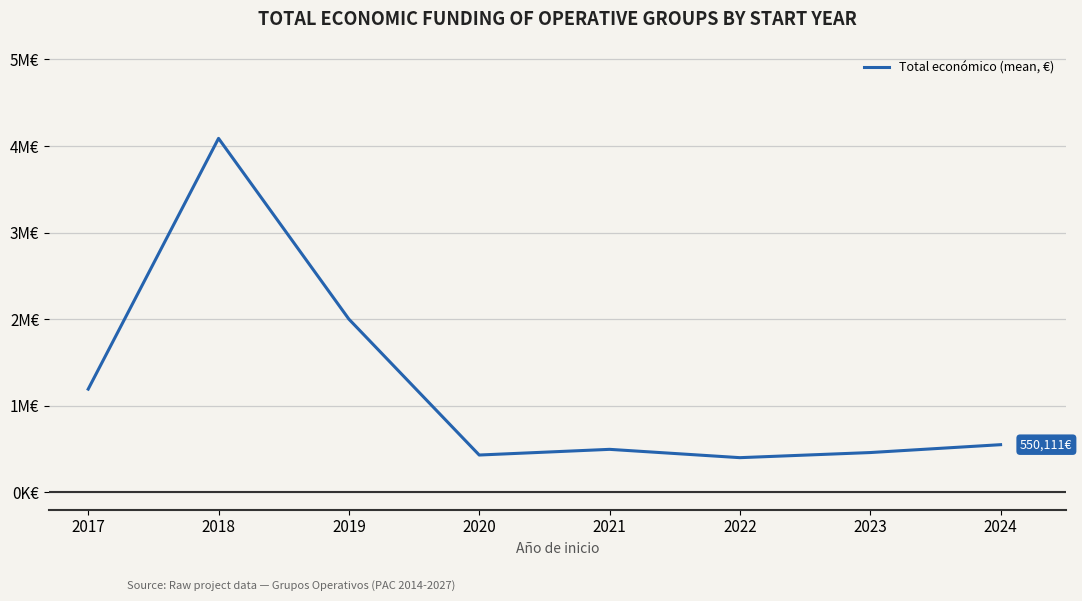

How many points are lower than both their immediate neighbors (excluding endpoints)?

2